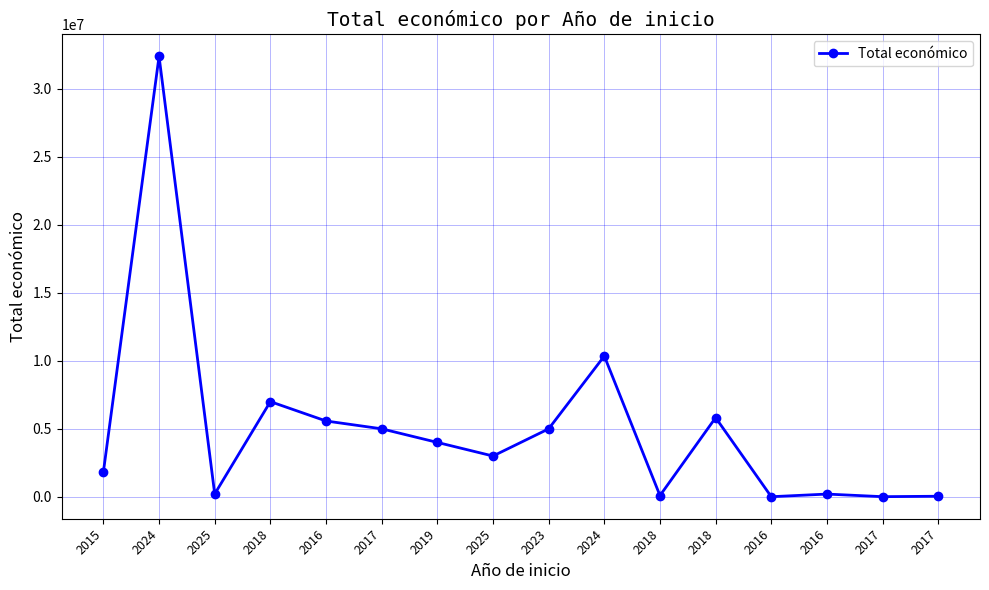

Is this an area chart (filled region under the line)?

No